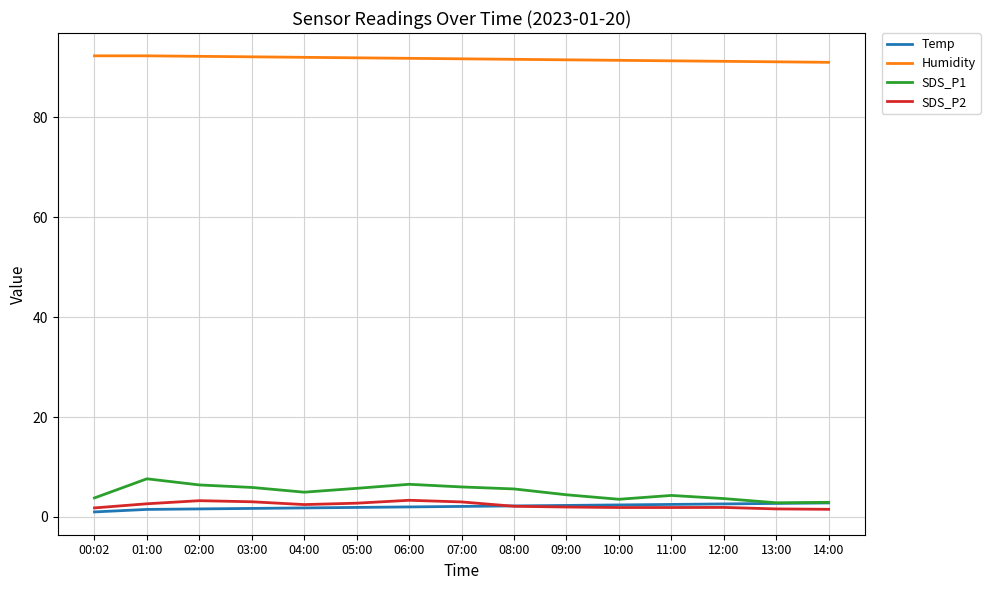

What is the highest value of the SDS_P2 series?

3.3